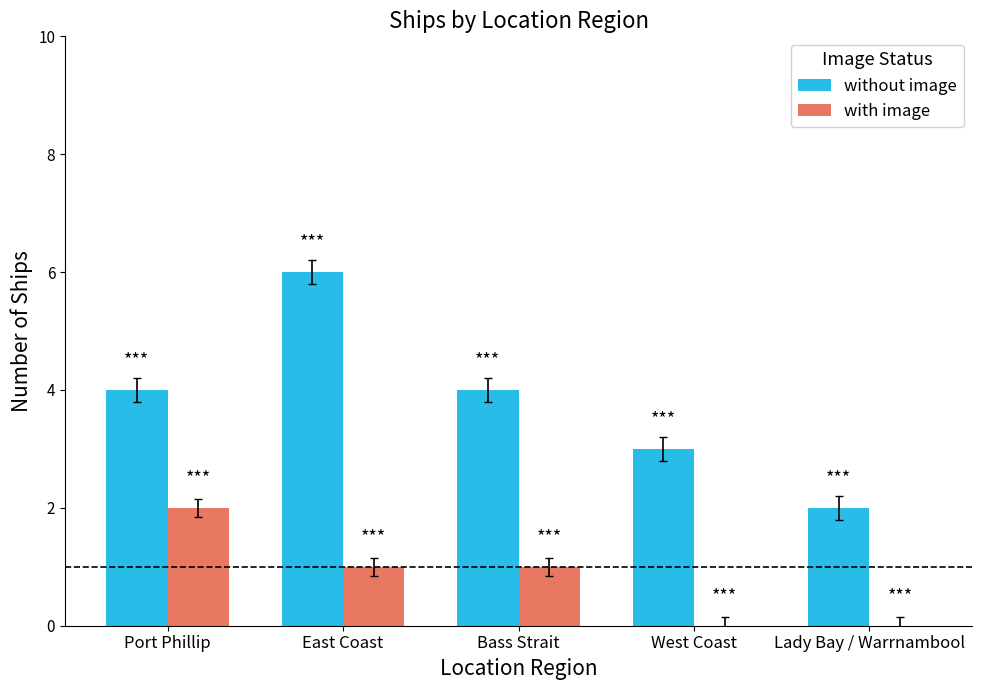

Which series changed the most between East Coast and West Coast?

without image